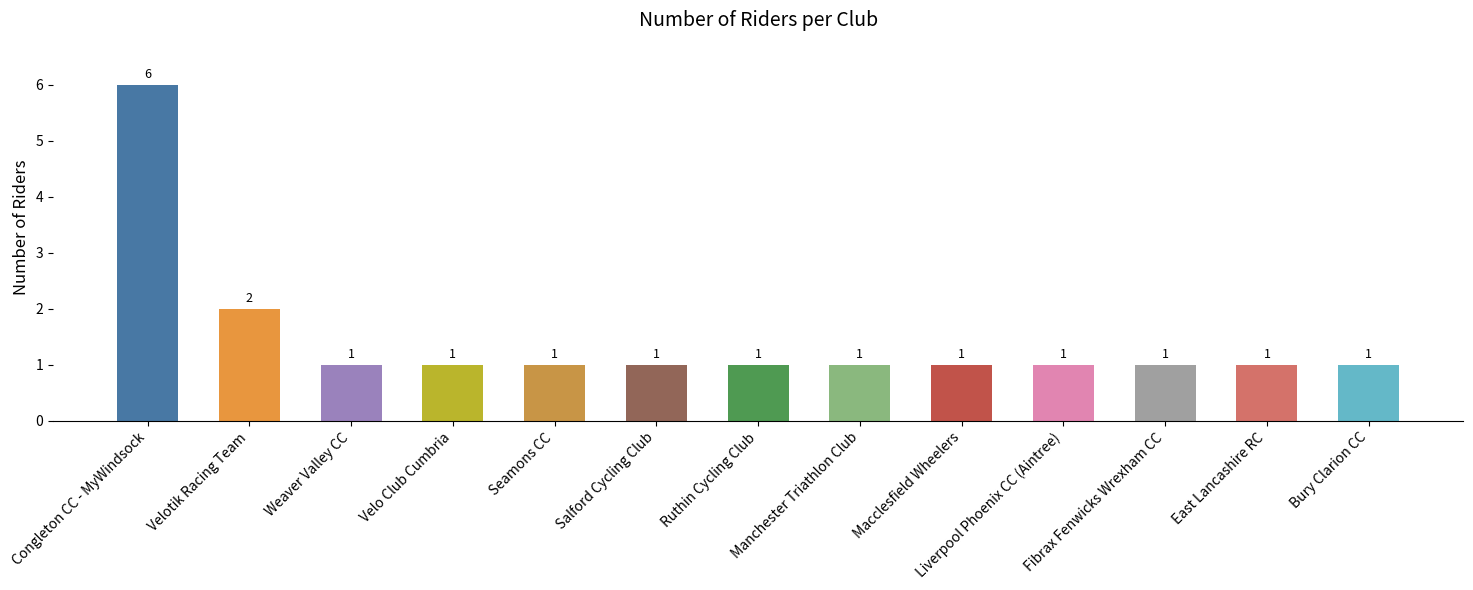

What is the sum of the values at Weaver Valley CC and Congleton CC - MyWindsock?

7